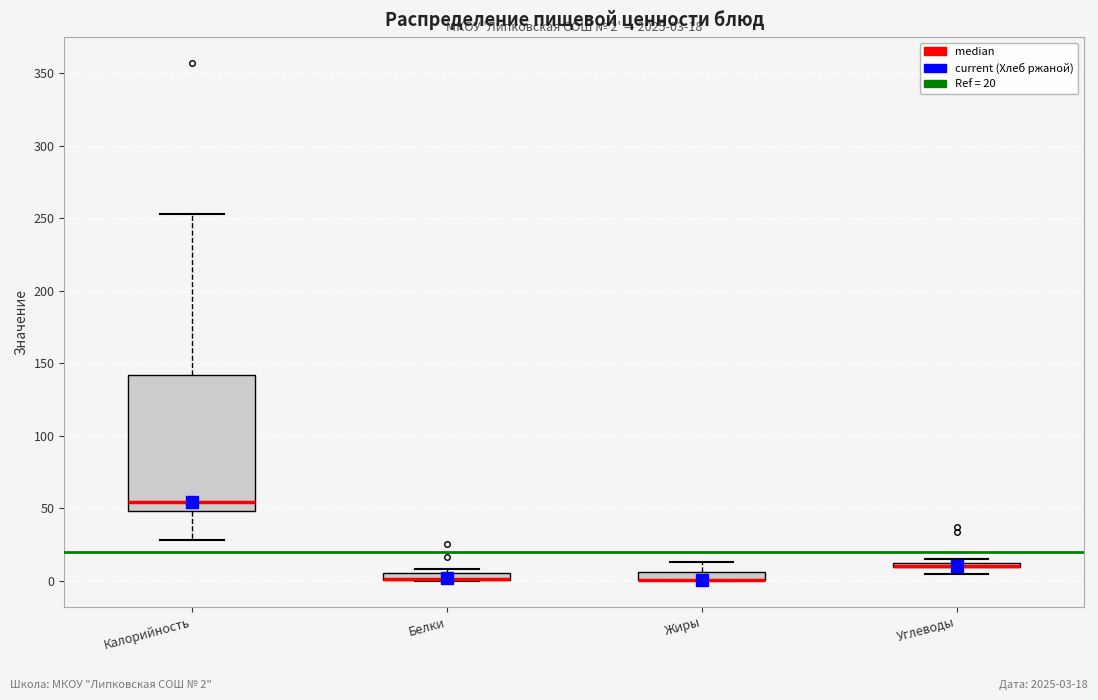

Comparing the boxes themselves (not the whiskers), which one is the tallest?

Калорийность